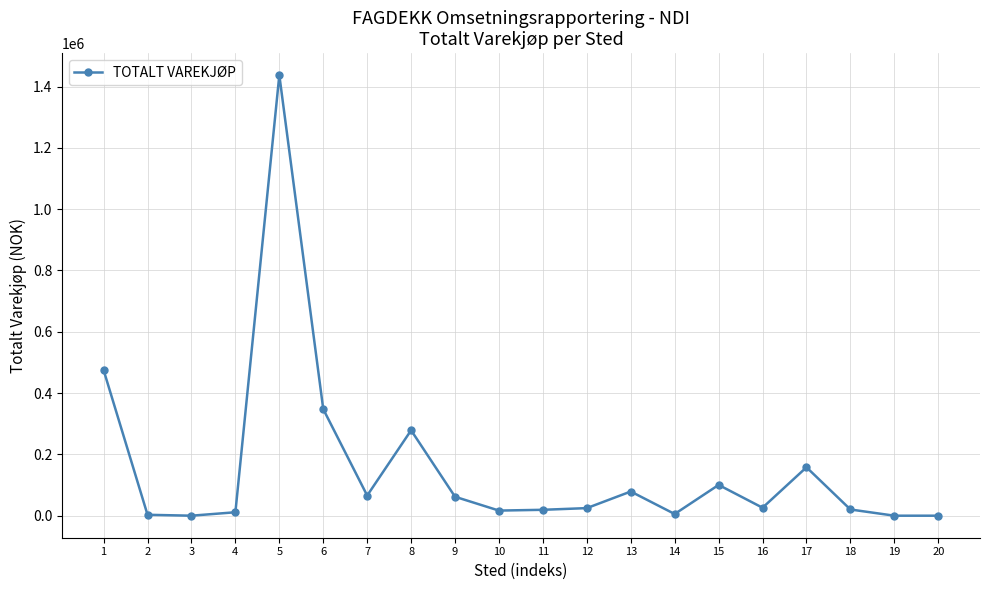

How many values are below 26004?

10